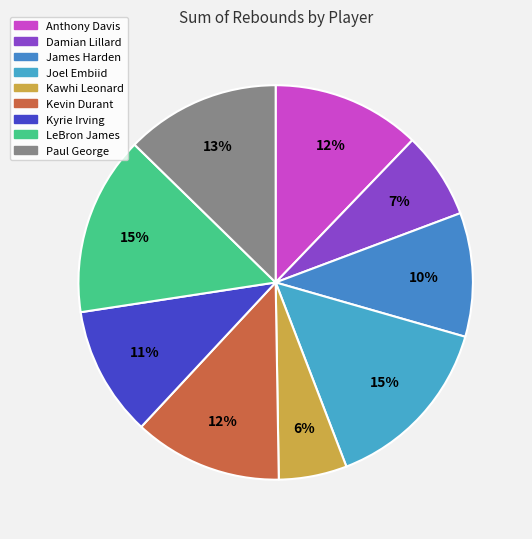

What portion of the pie excludes Joel Embiid?

85.3%